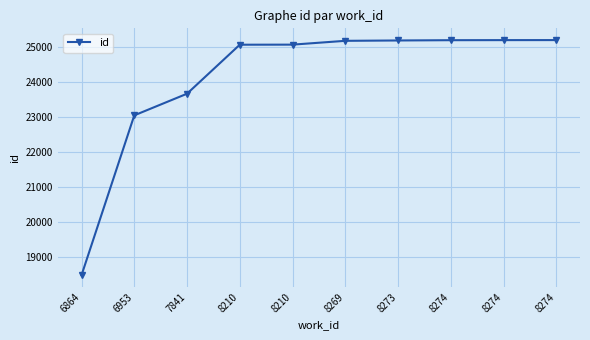

What is the sum of the values at 8273 and 8210?

50227